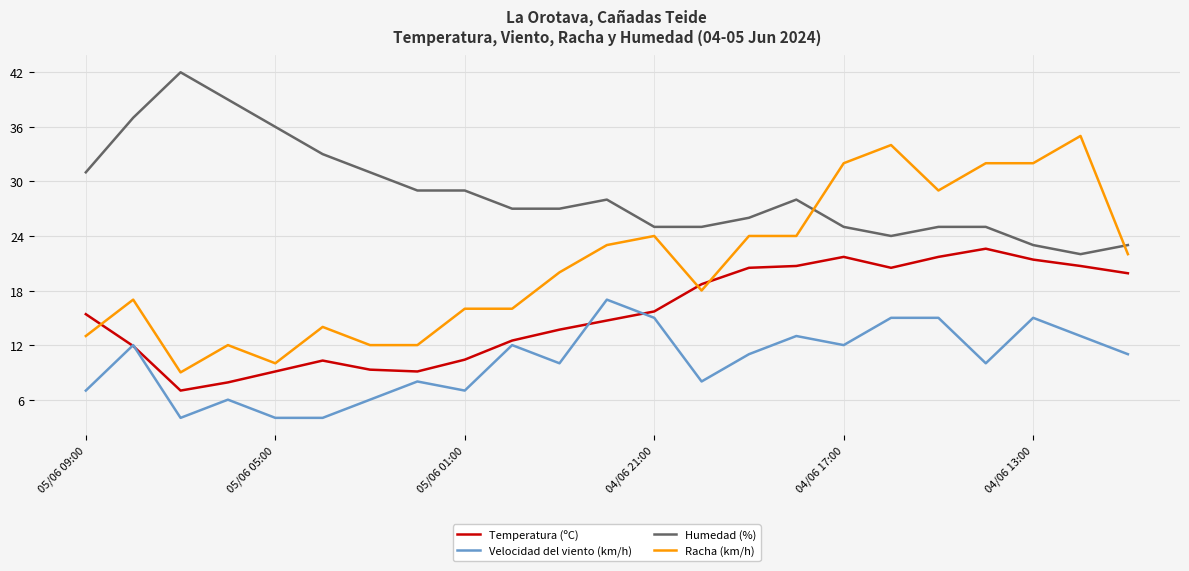

Which series has the widest spread of values?

Racha (km/h)